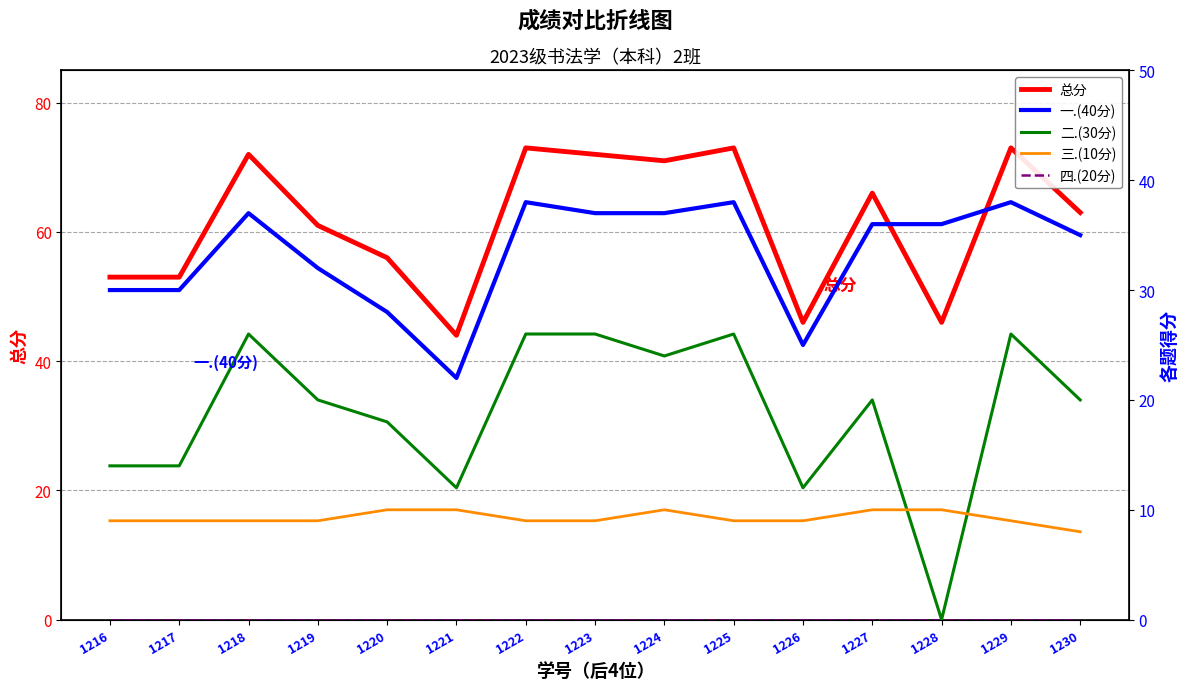

True or false: 一.(40分) and 二.(30分) cross at least once.

False